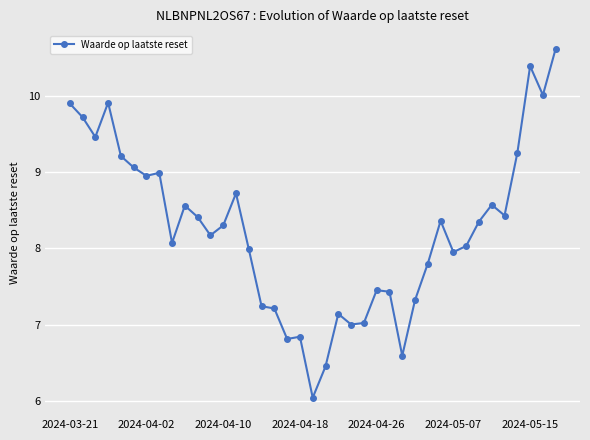

Does the chart have visible grid lines?

Yes